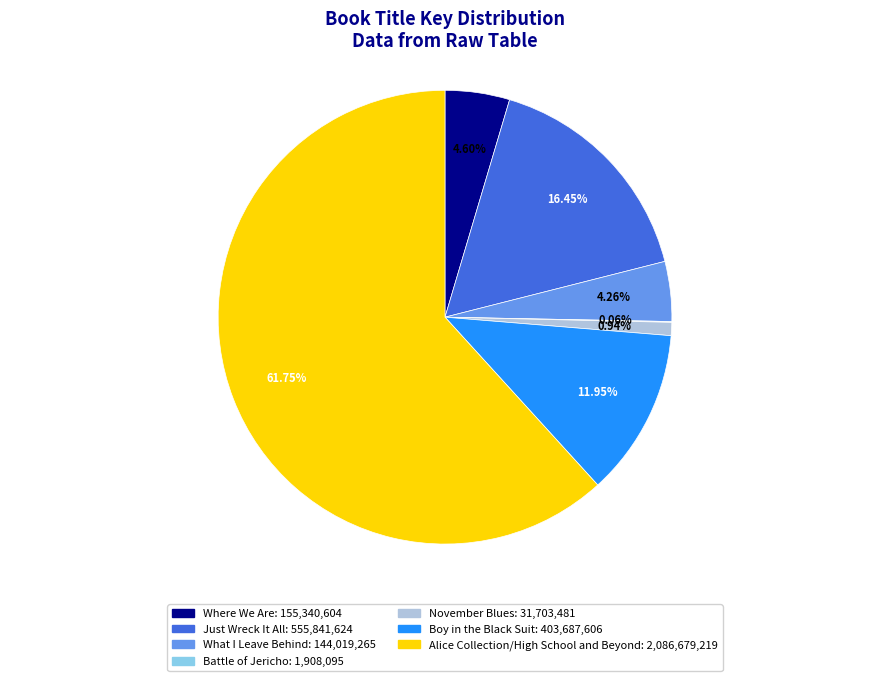

What is the ratio of the value at What I Leave Behind to the value at Boy in the Black Suit?

0.4